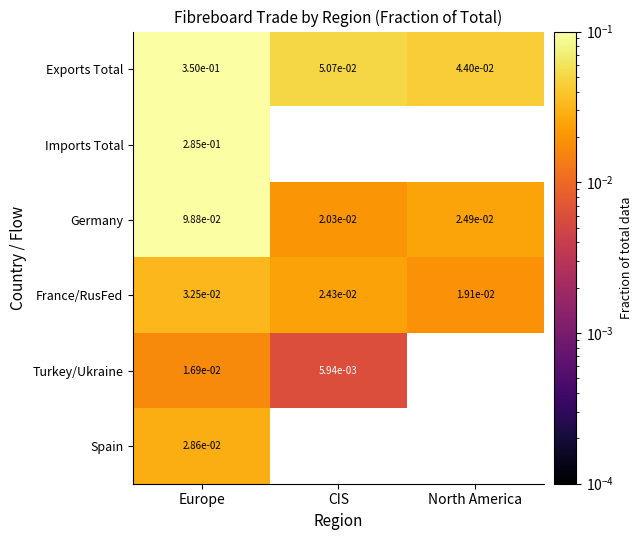

At Europe, list the series in order from largest to smallest.

Exports Total, Imports Total, Germany, France/RusFed, Spain, Turkey/Ukraine